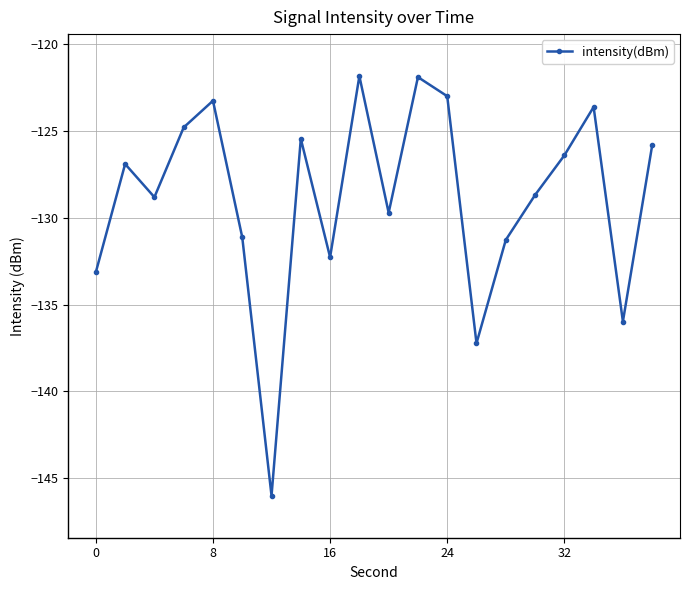

True or false: the data has more than 0 interior local peaks.

True